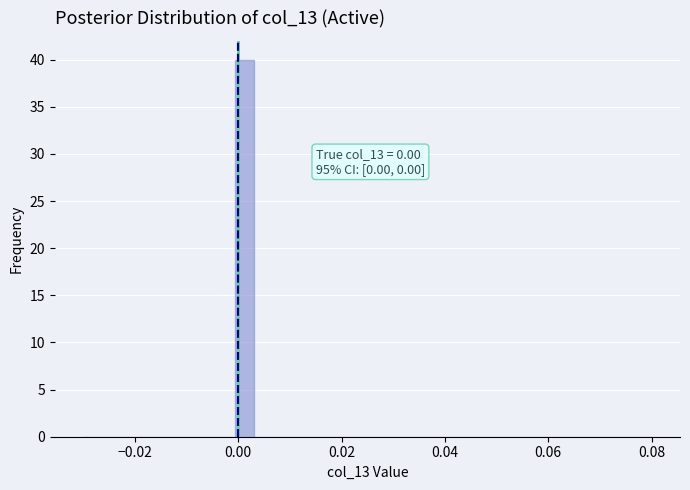

Around what value on the x-axis is the tallest bar? Give the approximate position of its centre, as read against the axis.

0.002